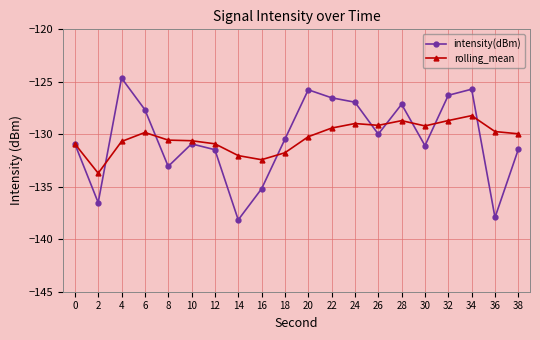

In rolling_mean, how many points are higher than both neighbors (excluding endpoints)?

4